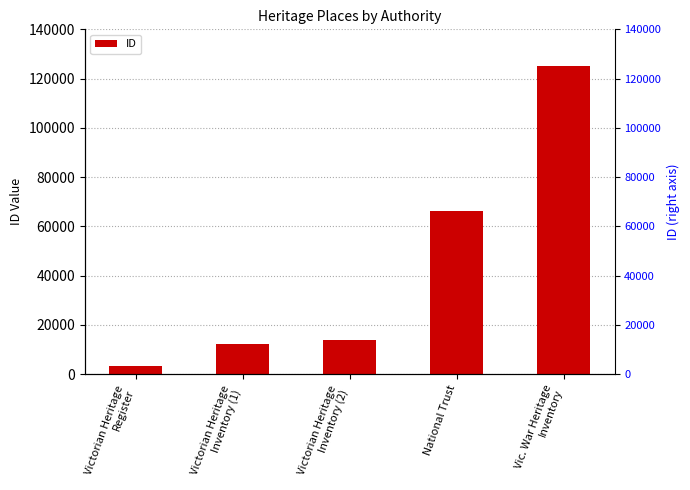

How many data points are less than 13953?

2